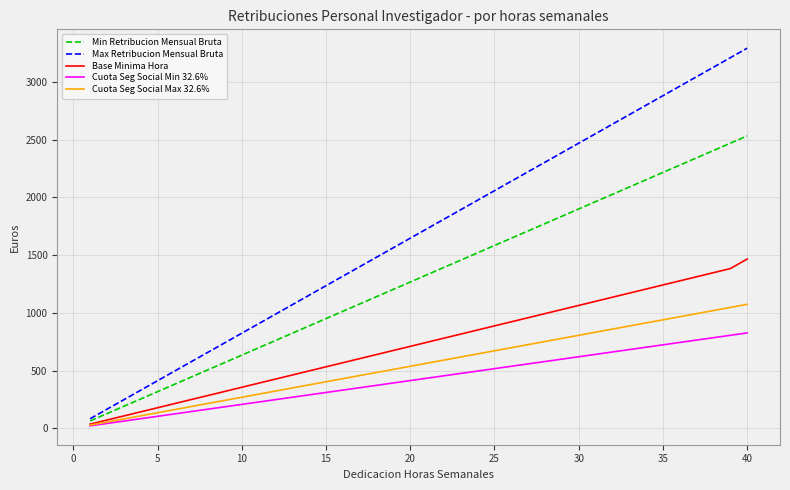

List the series in order of their peak value, lowest first.

Cuota Seg Social Min 32.6%, Cuota Seg Social Max 32.6%, Base Minima Hora, Min Retribucion Mensual Bruta, Max Retribucion Mensual Bruta